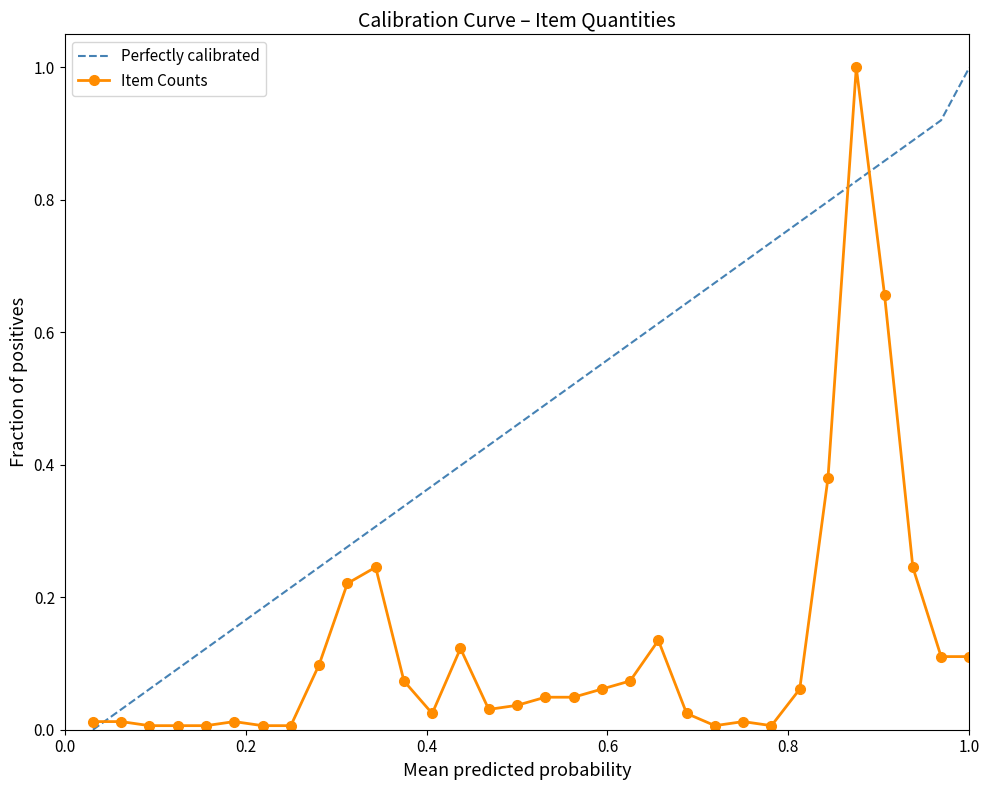

What is the greatest value displayed?

1.0